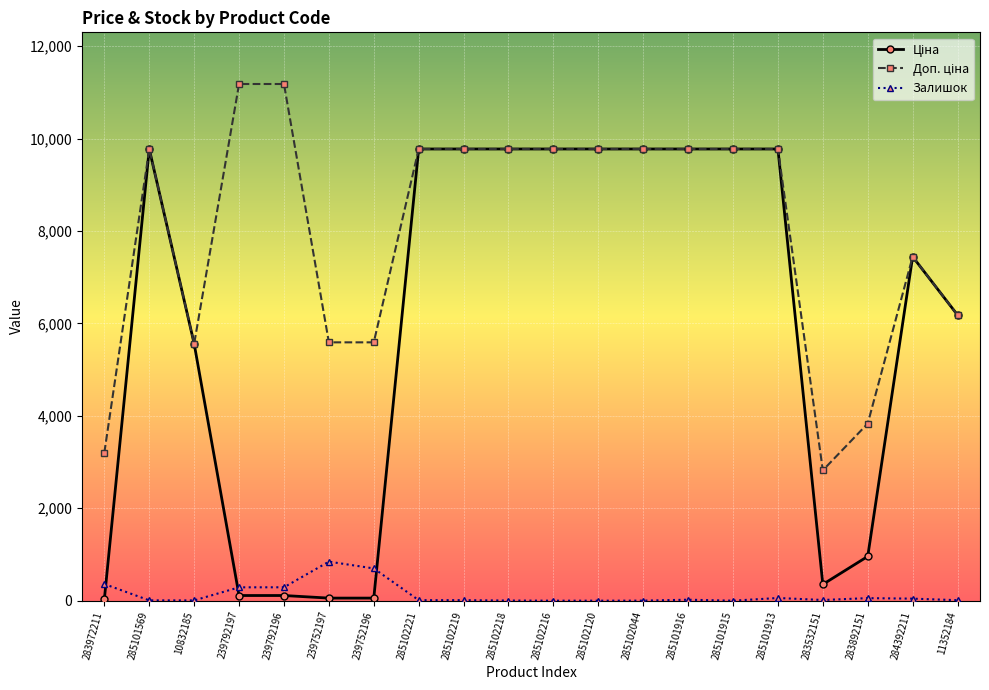

What is the spread (max minus min) of values at 285102120?

9775.5